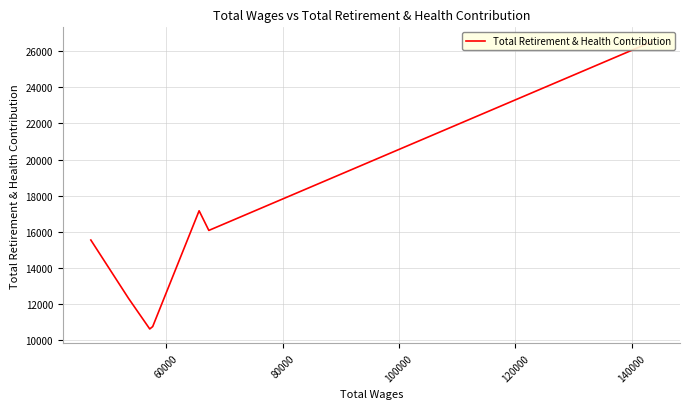

What is the sum of all values?

108978